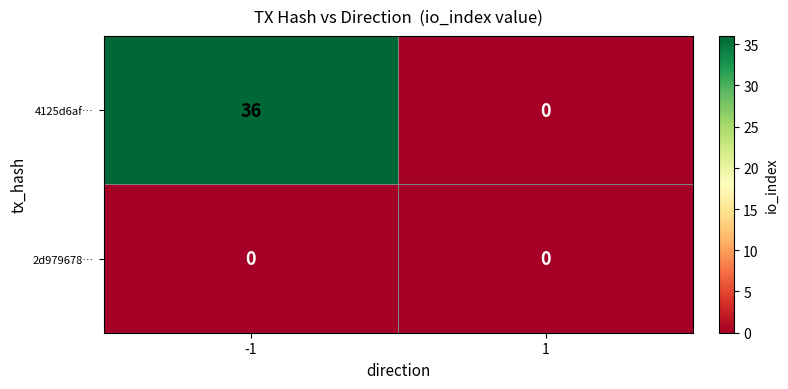

Which series has the largest range (max minus min)?

4125d6af…